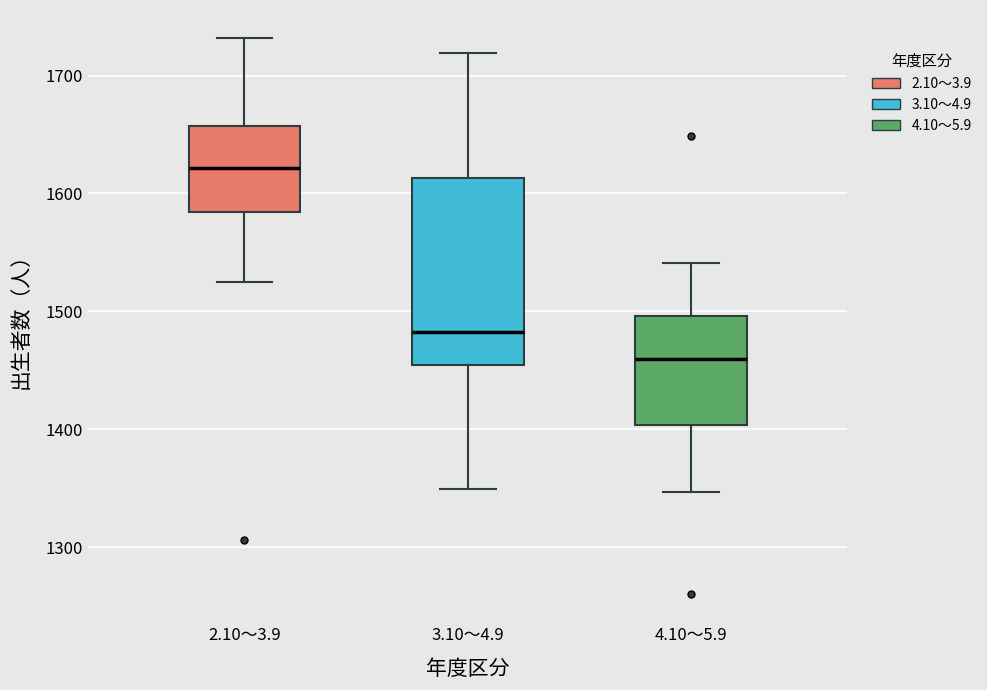

Which box has the lowest median line?

4.10～5.9